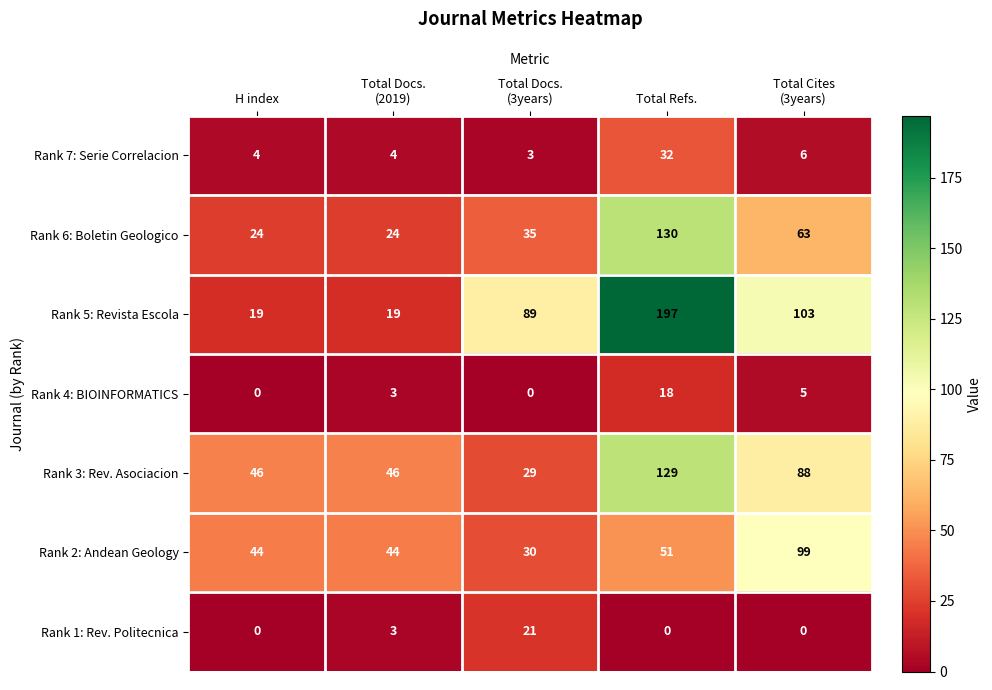

Which series has the widest spread of values?

Rank 5: Revista Escola